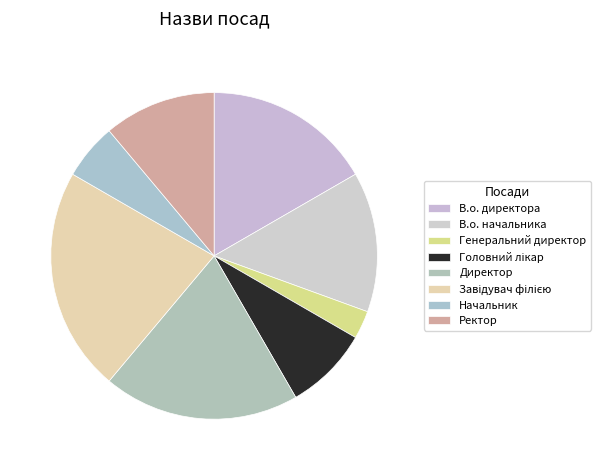

Rank the categories by value from highest to lowest.

Завідувач філією, Директор, В.о. директора, В.о. начальника, Ректор, Головний лікар, Начальник, Генеральний директор